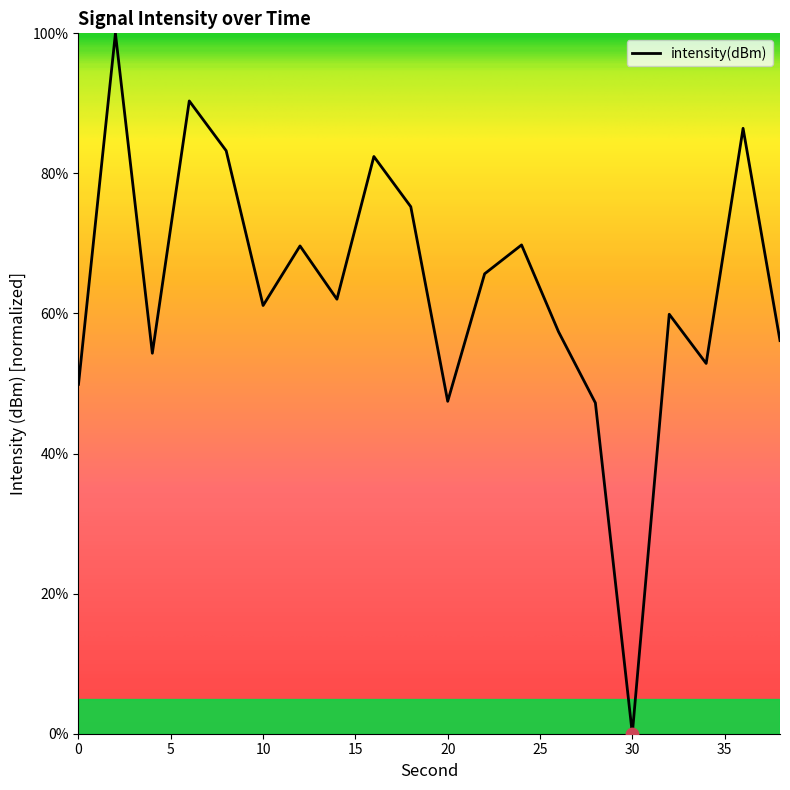

What is the difference between the maximum and minimum values?

100.0